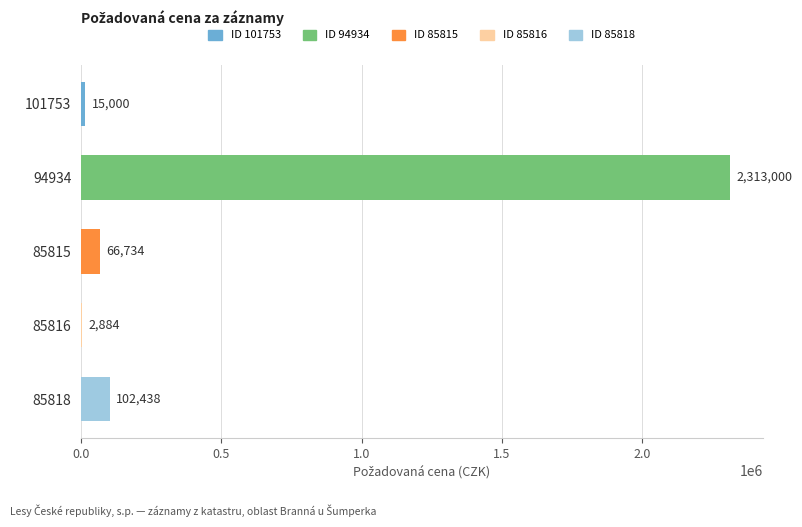

Reading bottom to top, transcribe all the data shown in this chart.

85818=102438	85816=2884	85815=66734	94934=2313000	101753=15000